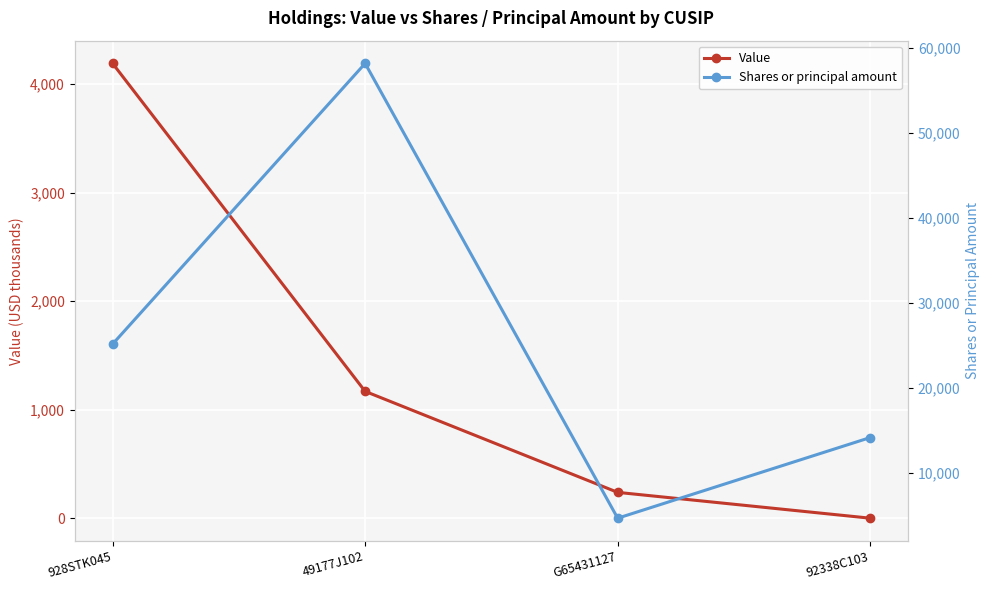

True or false: Value and Shares or principal amount cross at least once.

False